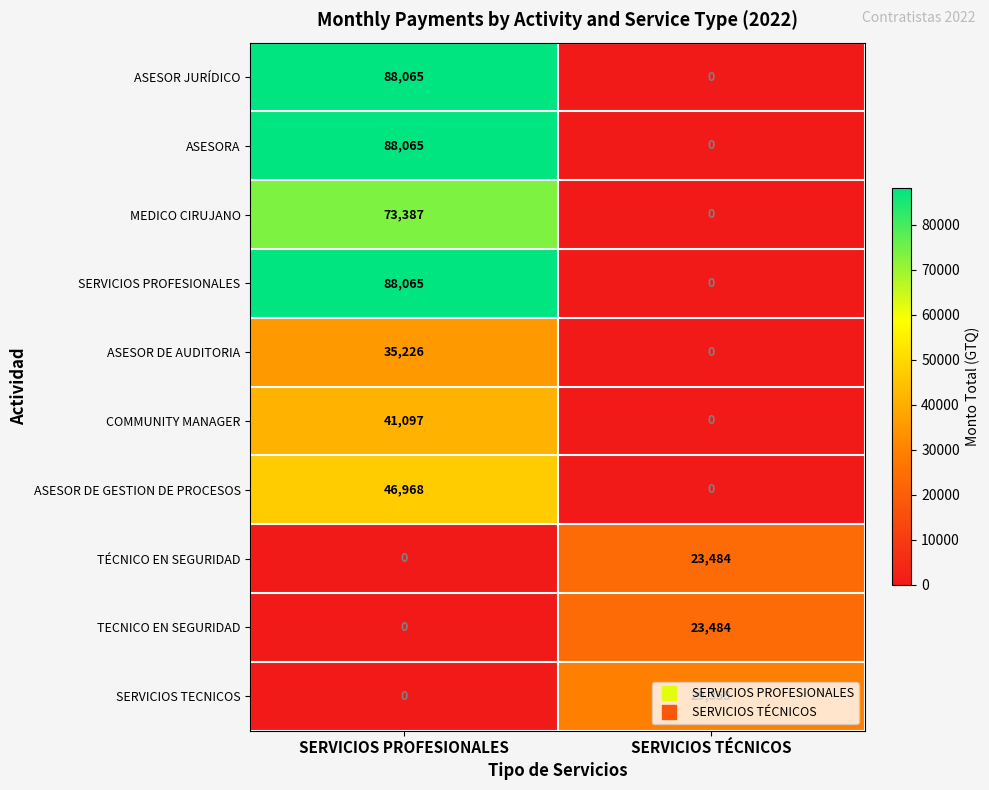

How many distinct data groups are displayed?

10